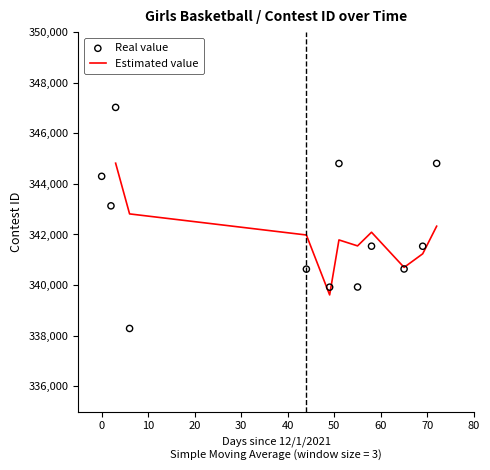

What is the ratio of the value at 12/4/21 to the value at 12/1/21?

1.0